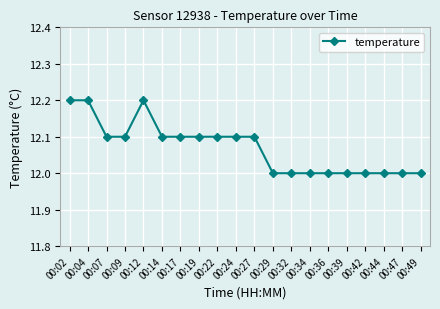

Is this an area chart (filled region under the line)?

No